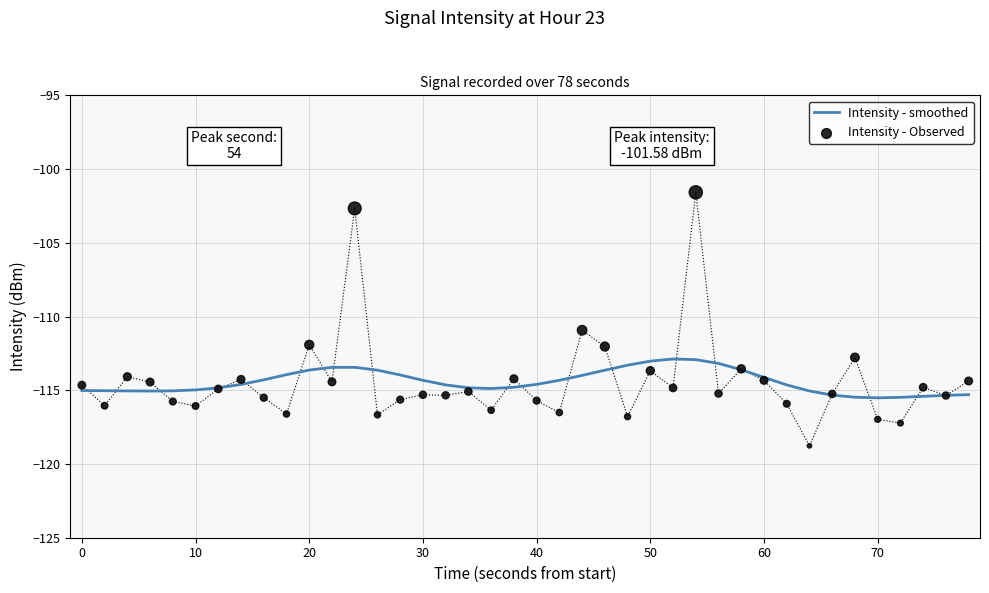

At how many categories does at least one series exceed -105?

2